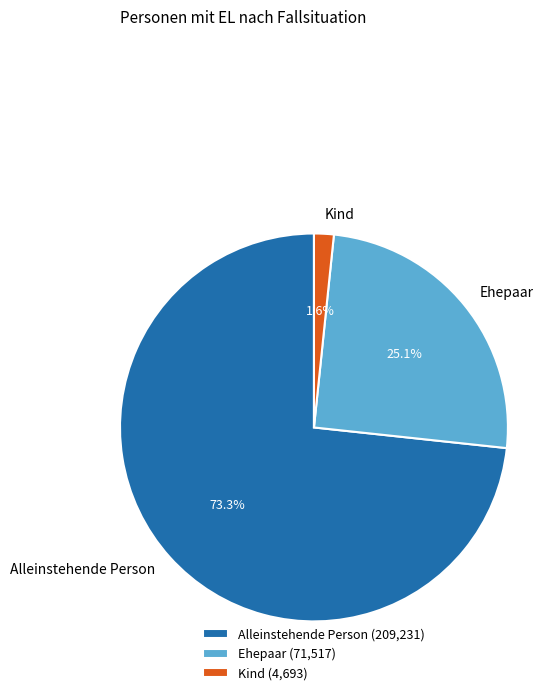

What percentage do Alleinstehende Person and Ehepaar together represent?

98.4%